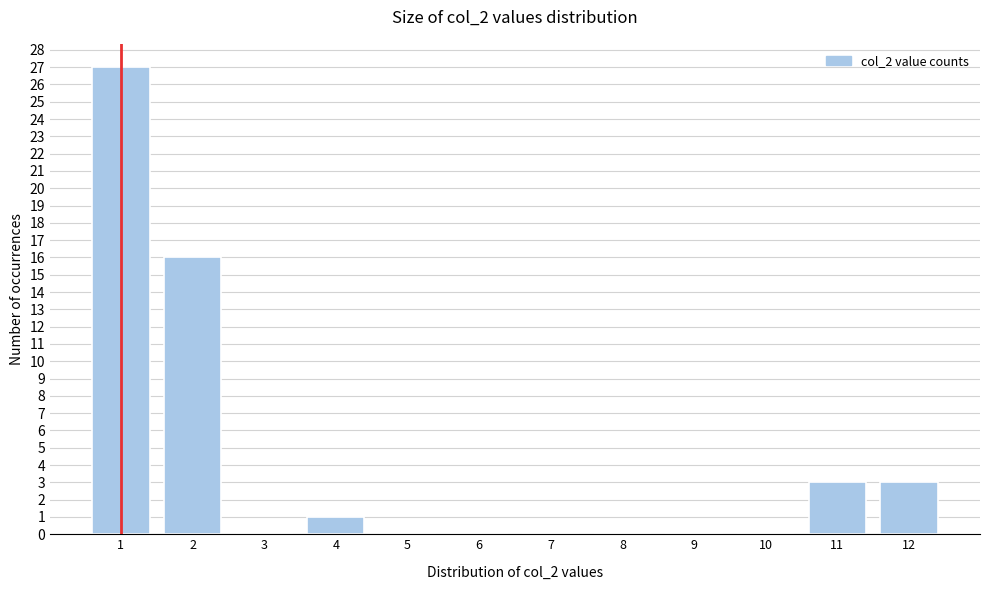

Reading left to right, what are all the values shown in this chart?

1=27	2=16	3=0	4=1	5=0	6=0	7=0	8=0	9=0	10=0	11=3	12=3